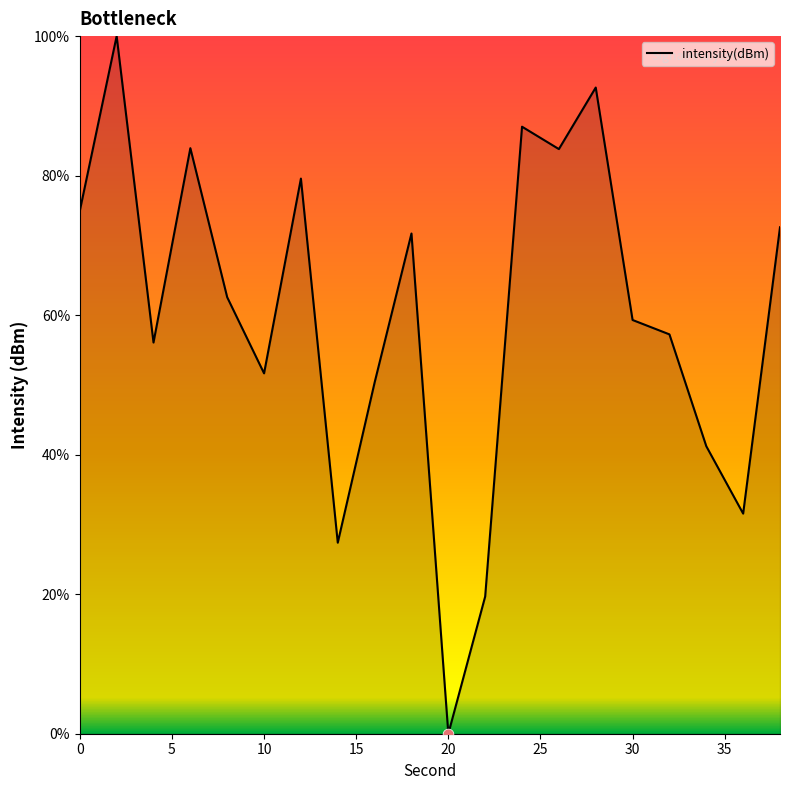

What is the greatest value displayed?

100.0